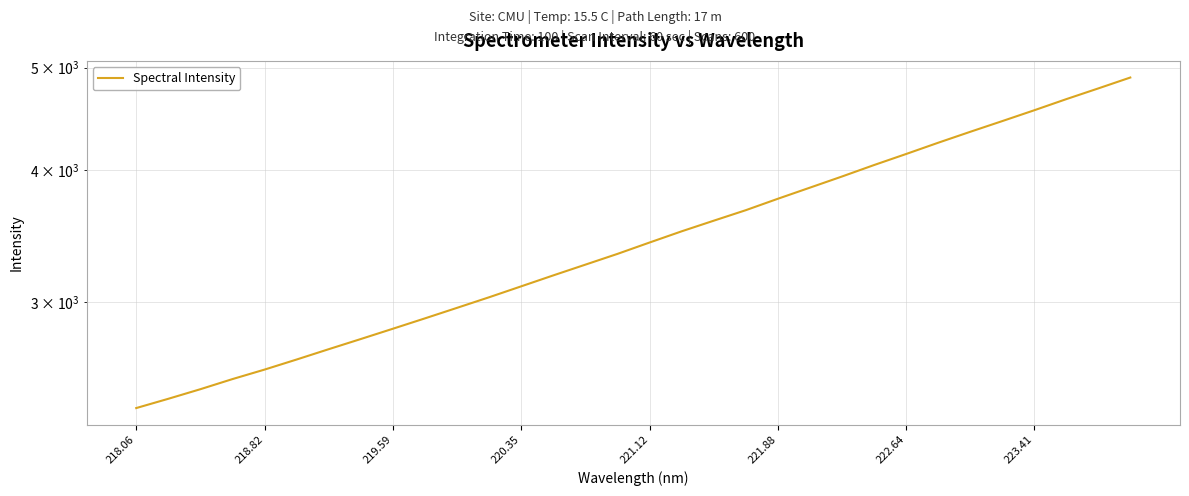

What is the difference between the second highest and second lowest values?

2347.5